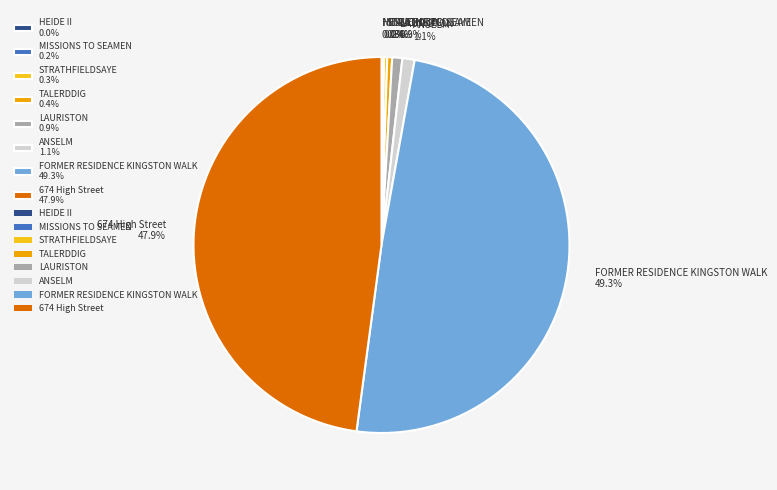

Do 674 High Street 47.9% and LAURISTON 0.9% together represent more than half of the pie?

No